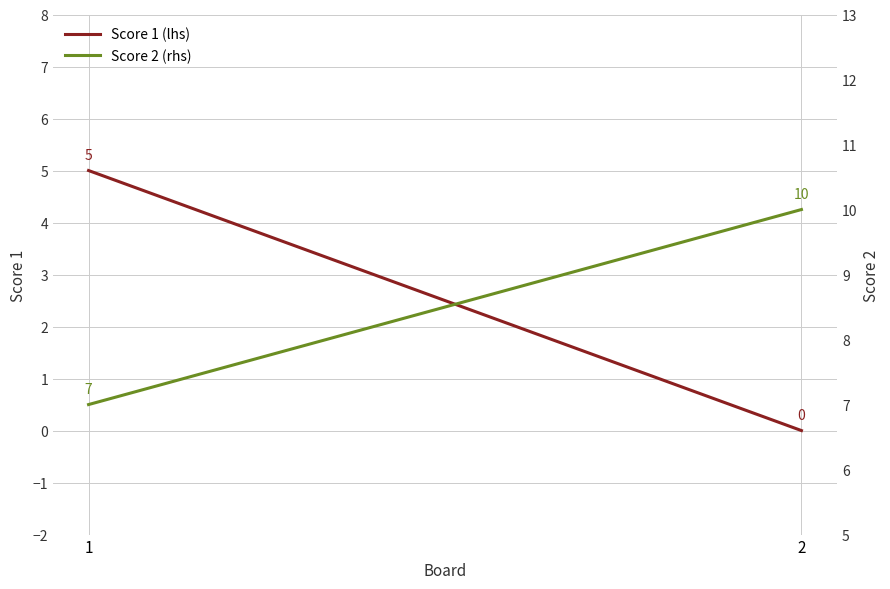

Reading left to right, list all the values displayed in this chart.

Score 1 (lhs): 5	0
Score 2 (rhs): 7	10